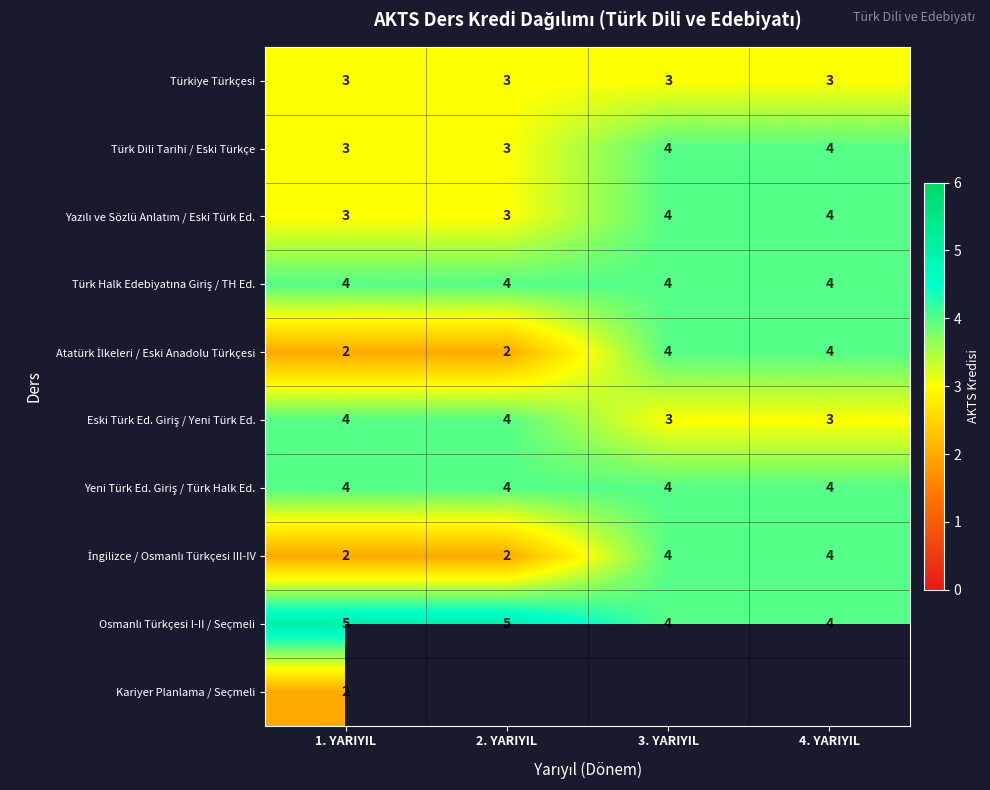

What is the highest value of the Türkiye Türkçesi series?

3